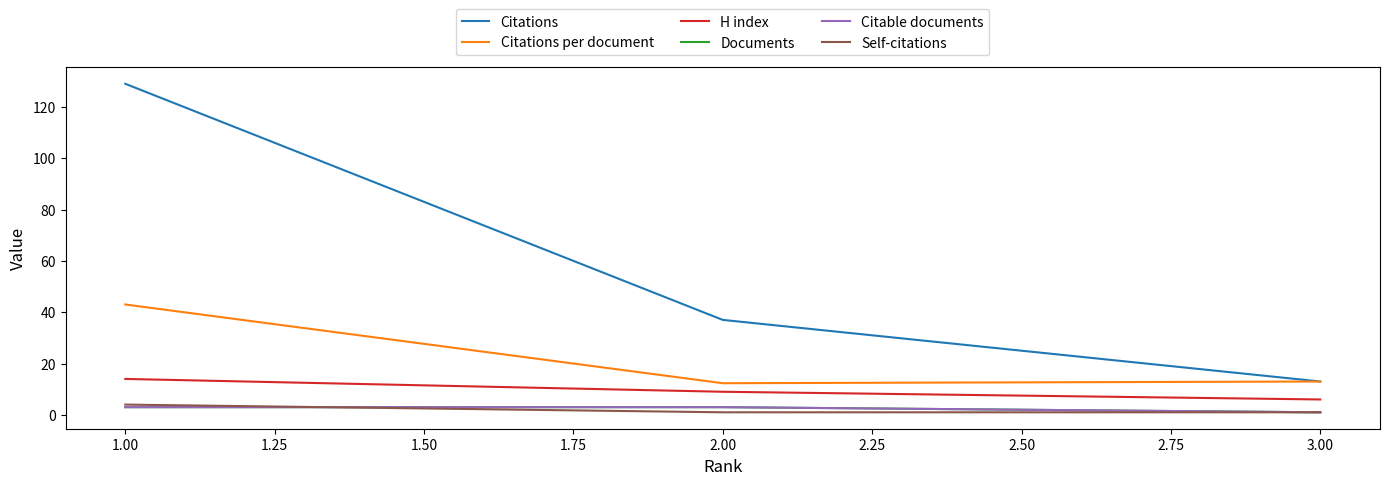

Which series has the largest range (max minus min)?

Citations